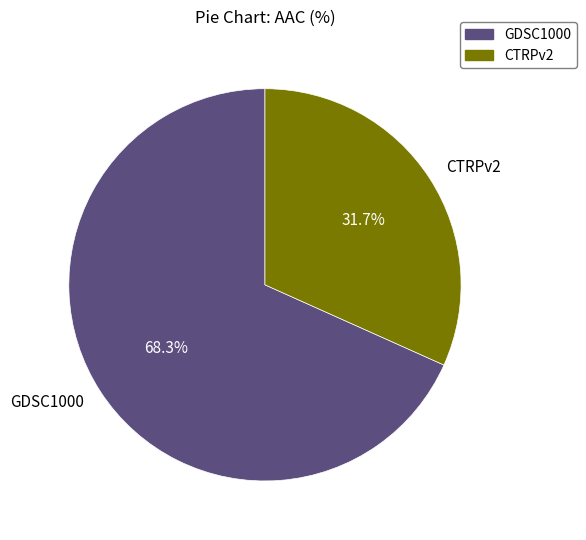

What percentage do CTRPv2 and GDSC1000 together represent?

100.0%